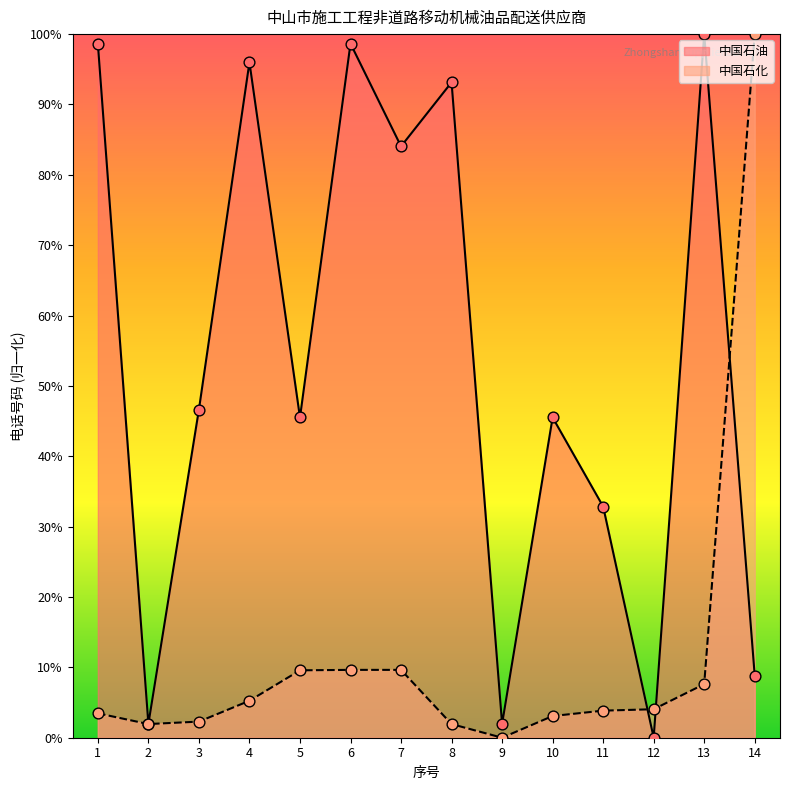

What are all the series names shown in the legend?

中国石油, 中国石化